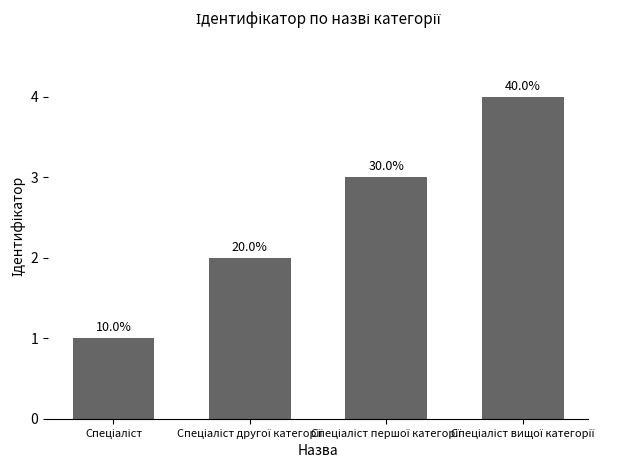

Where is the data nearest to the value 2?

Спеціаліст другої категорії